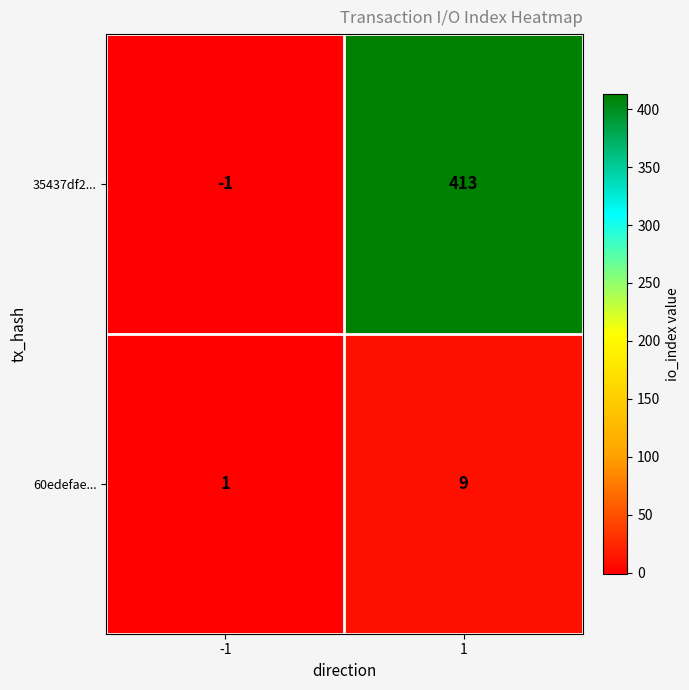

How many values in 35437df2... are below zero?

1